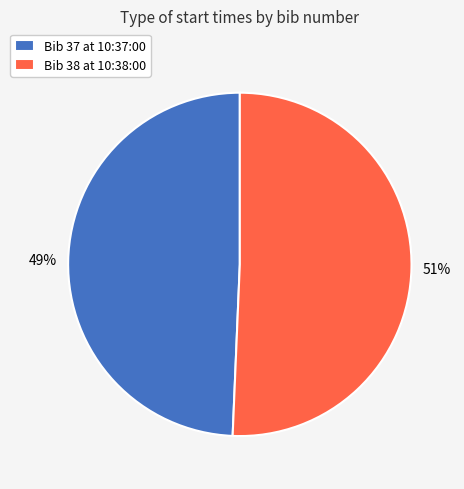

Which slice is the largest?

Bib 38 at 10:38:00